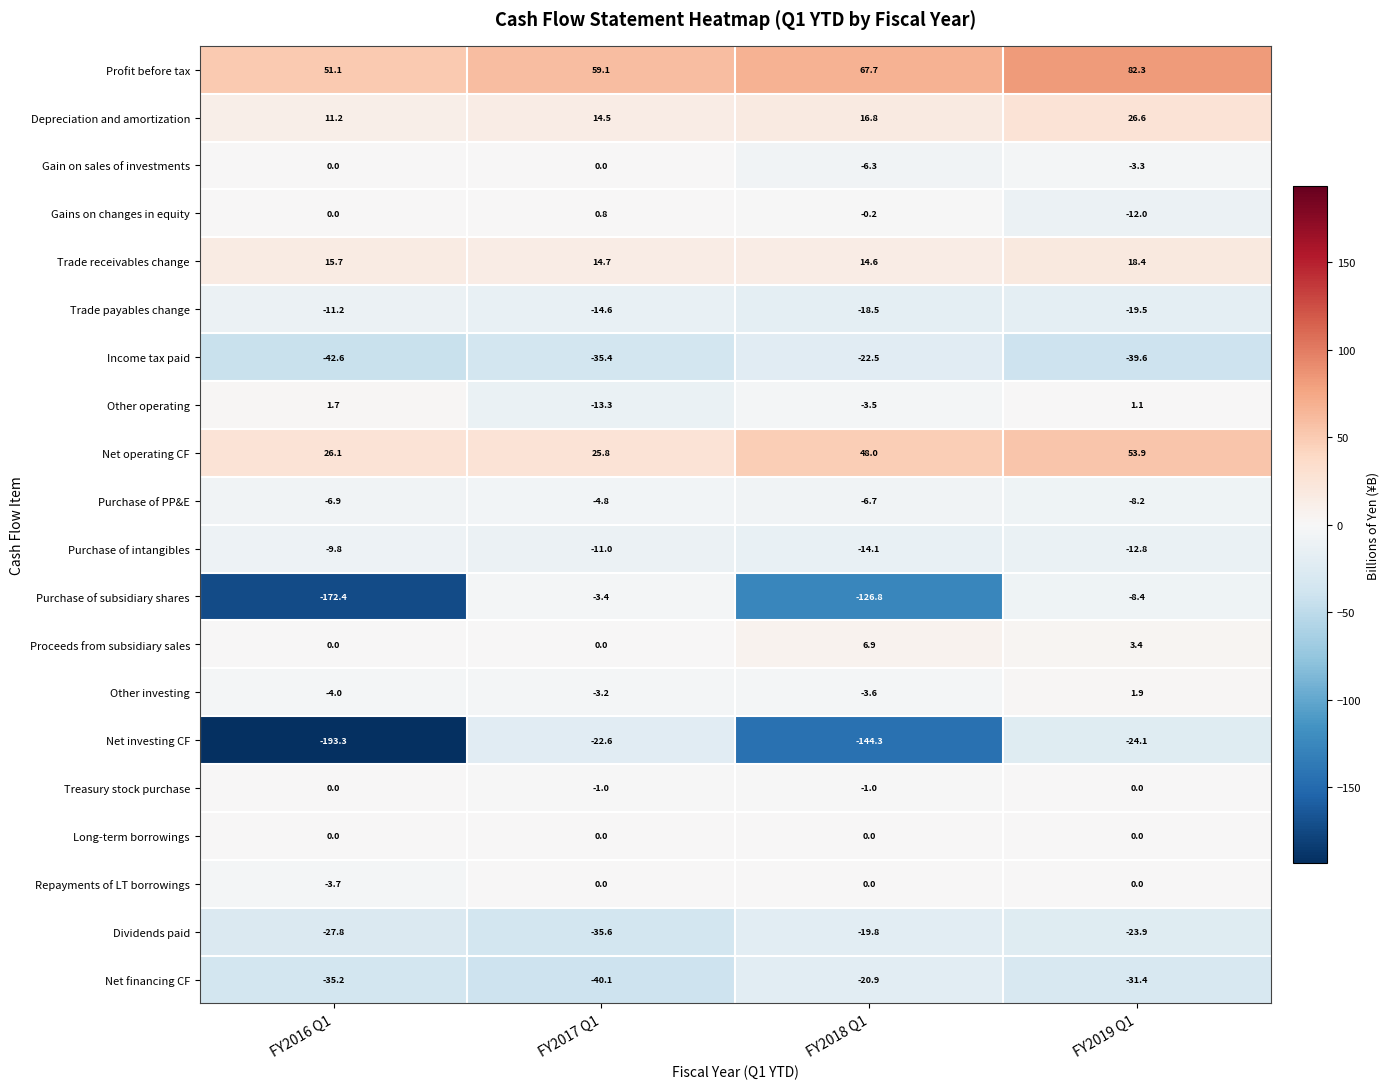

Rank the categories by Purchase of PP&E value from highest to lowest.

FY2017 Q1, FY2018 Q1, FY2016 Q1, FY2019 Q1